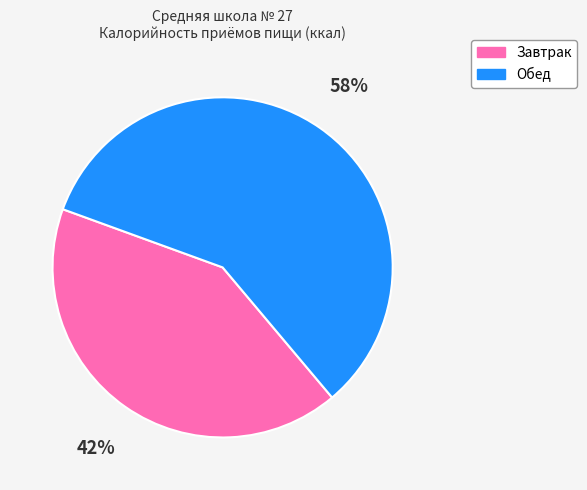

To the nearest percent, what is the average slice percentage?

50%